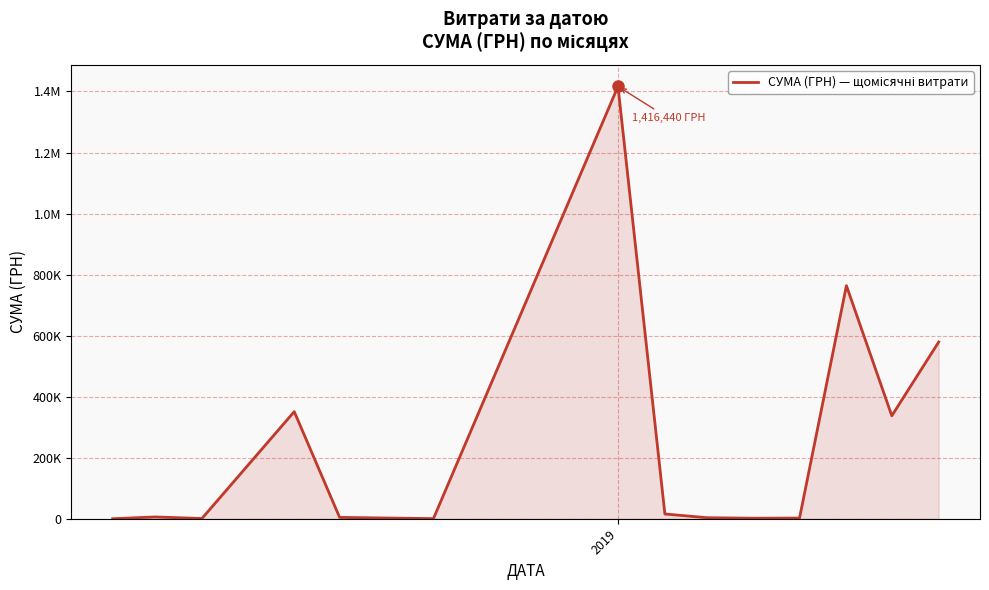

Does the chart display data point markers on the line(s)?

No